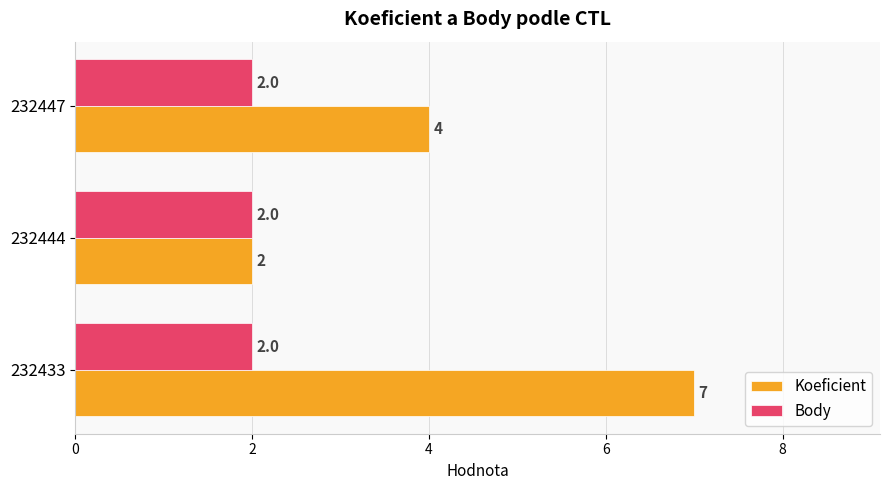

Count the Koeficient values in the range 2 to 7.

3